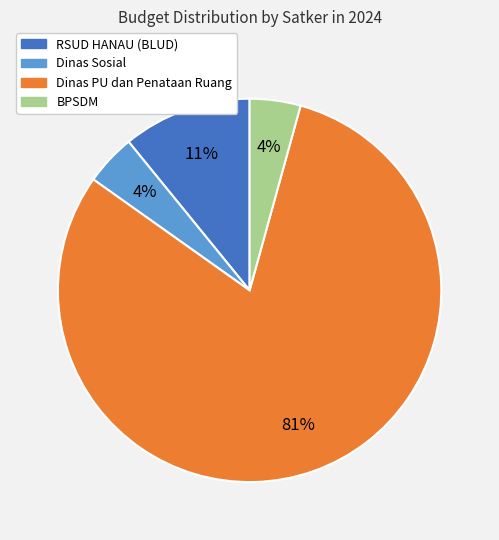

Does any single category account for the majority?

Yes